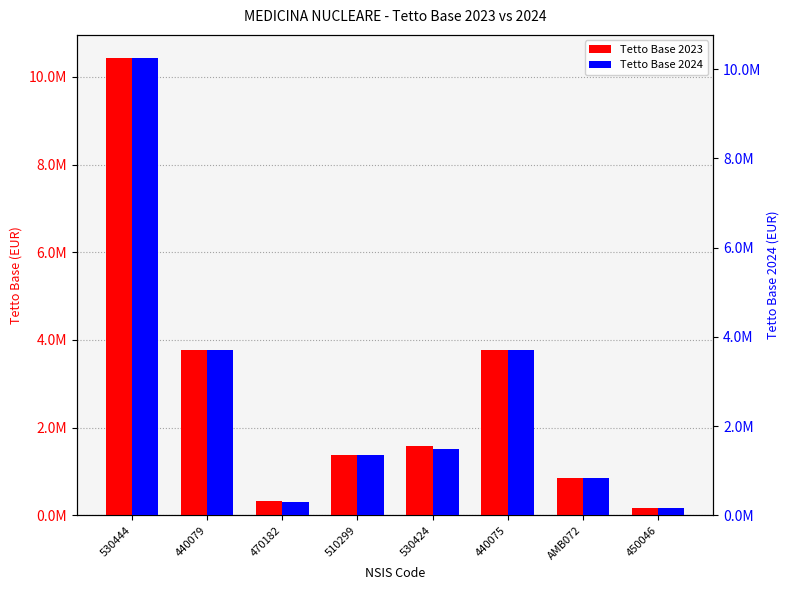

What is the sum of the Tetto Base 2023 values at AMB072 and 530444?

11289722.4